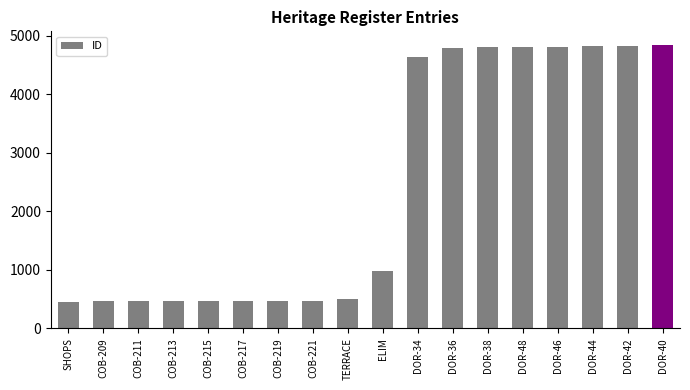

What is the greatest value displayed?

4830